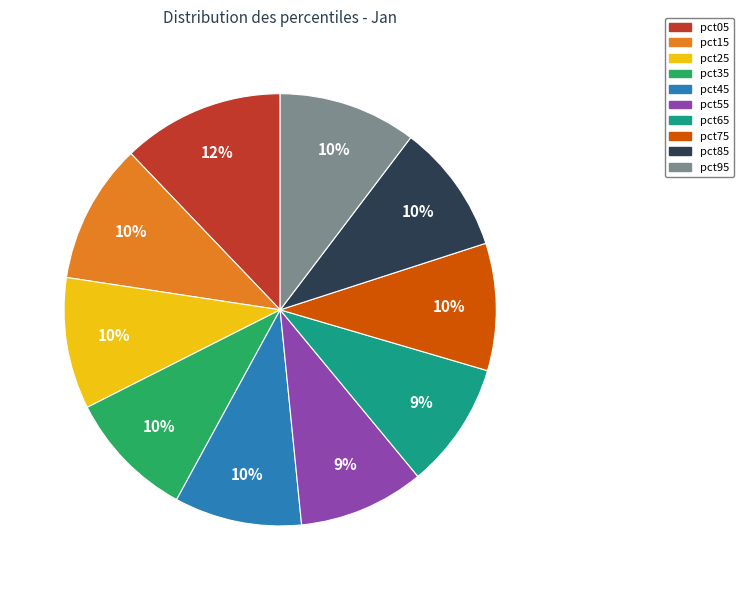

How many segments does this pie chart have?

10